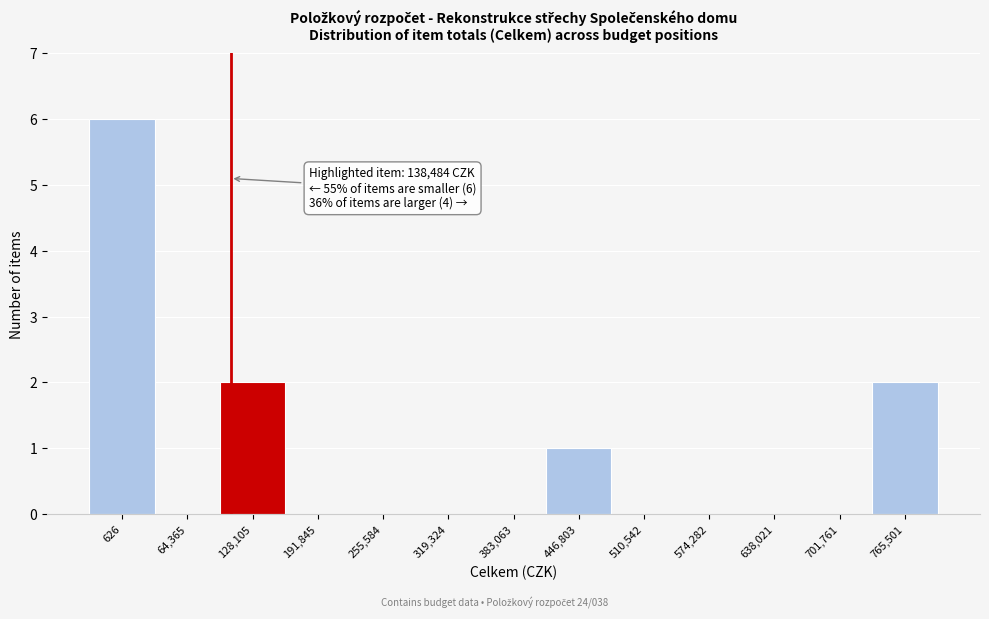

Reading left to right, transcribe all the data shown in this chart.

626=6	64,365=0	128,105=2	191,845=0	255,584=0	319,324=0	383,063=0	446,803=1	510,542=0	574,282=0	638,021=0	701,761=0	765,501=2